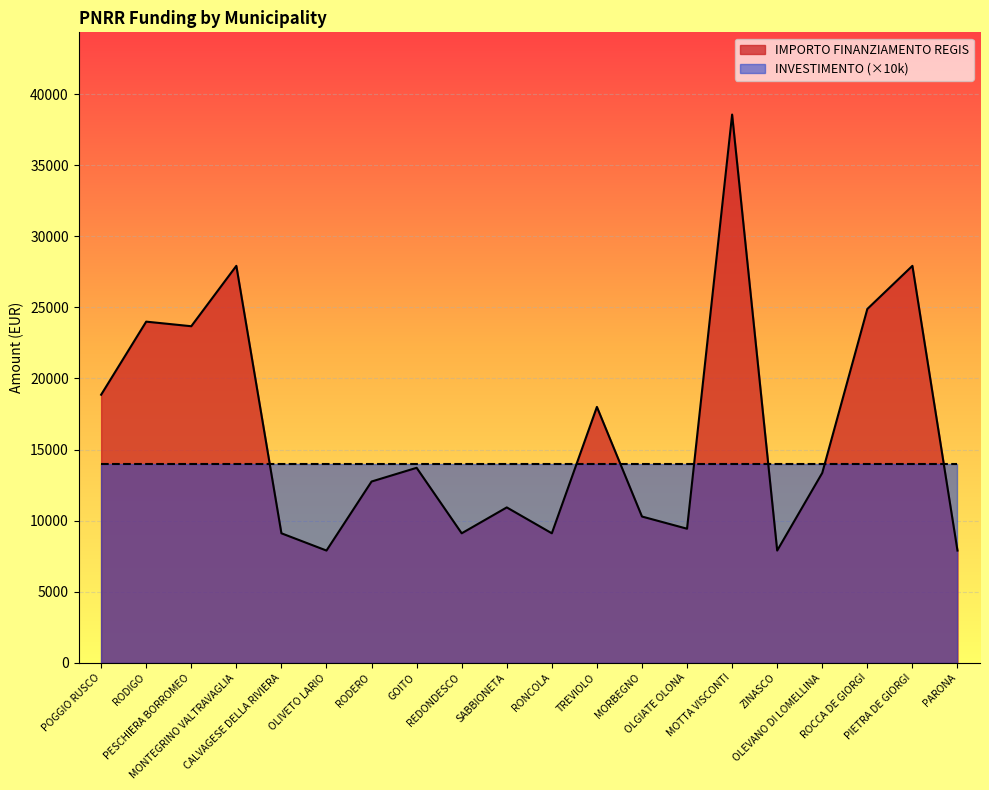

The value at OLGIATE OLONA is 5886. True or false?

False